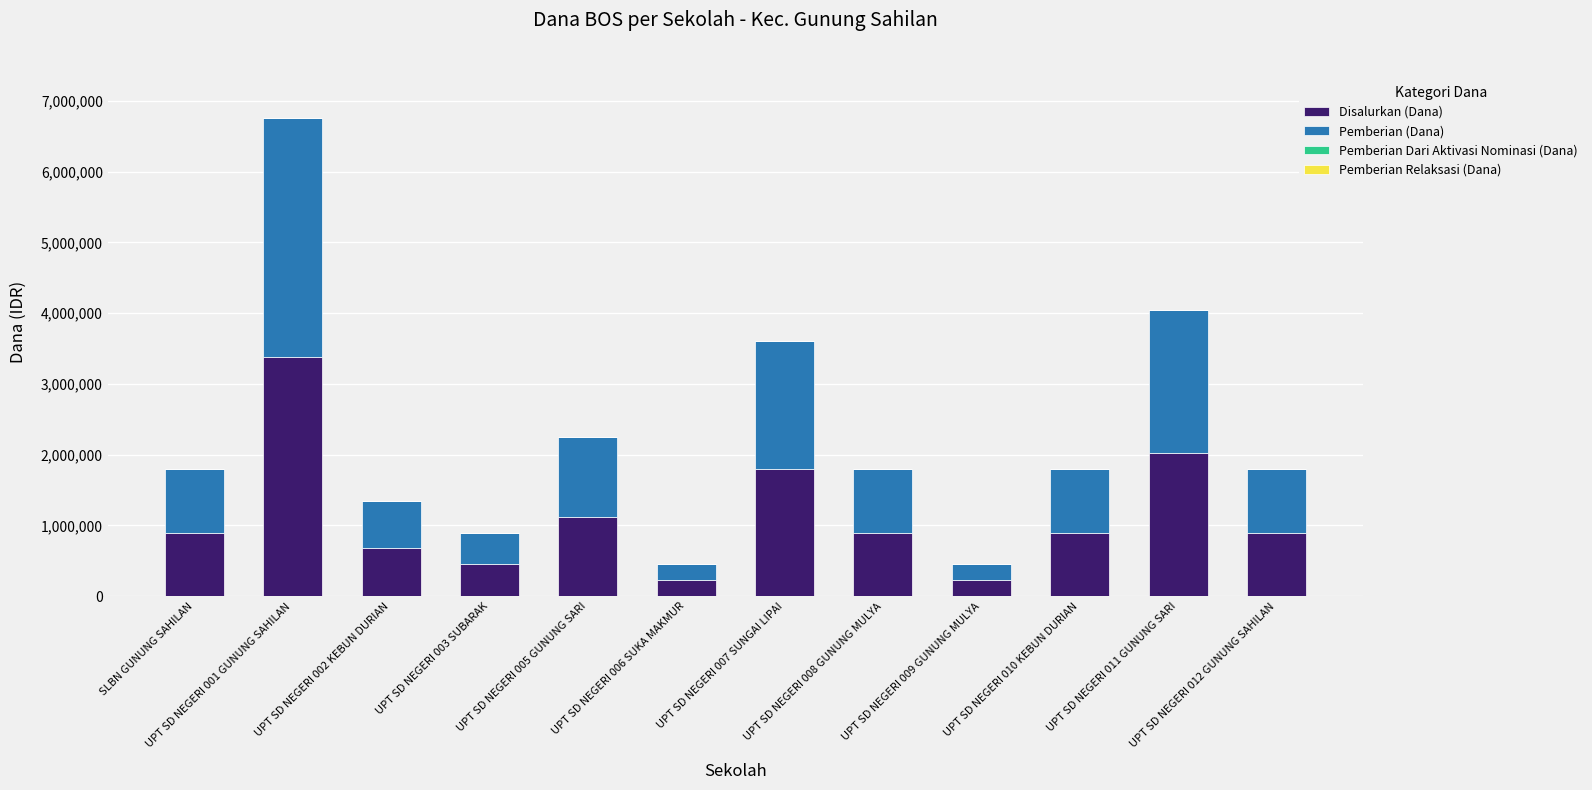

What is the minimum value for Disalurkan (Dana)?

225000